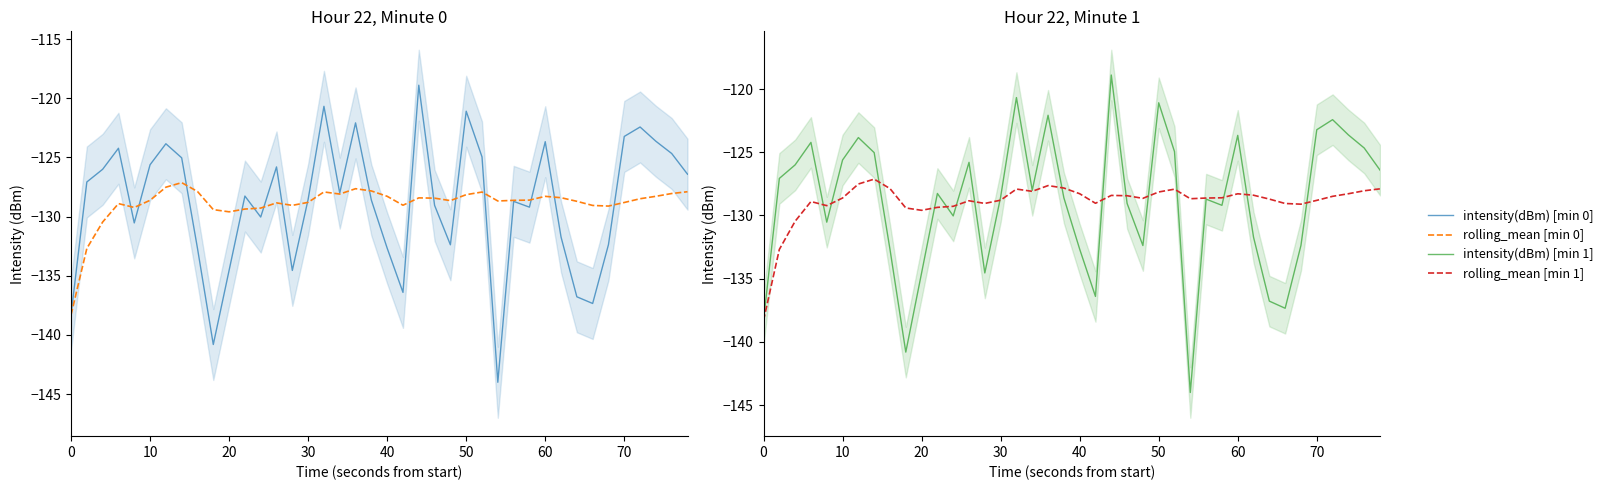

What is the average value of the rolling_mean series?

-128.9